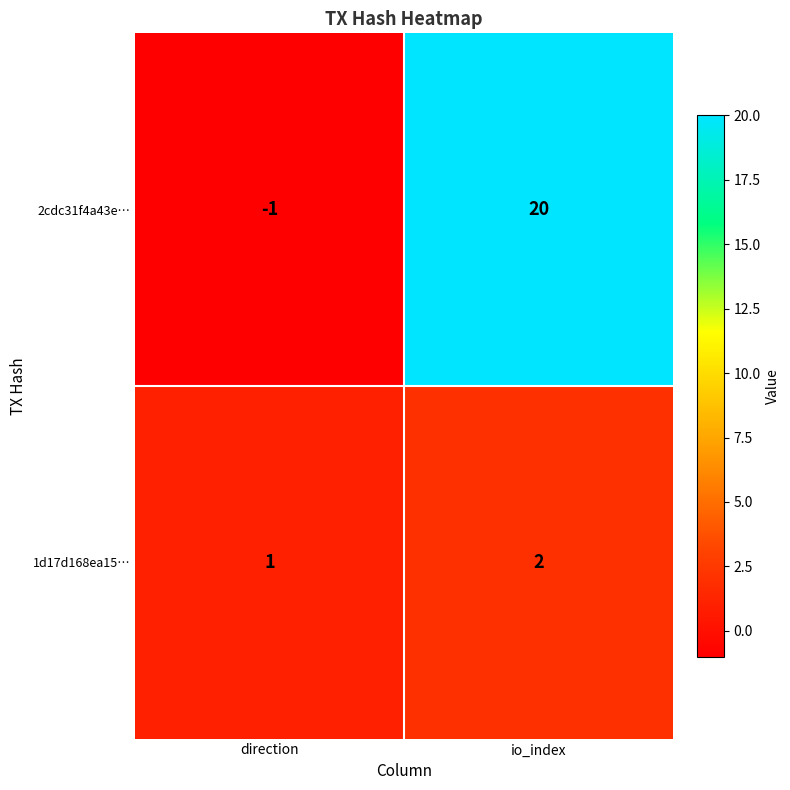

Which series has the largest range (max minus min)?

2cdc31f4a43e…